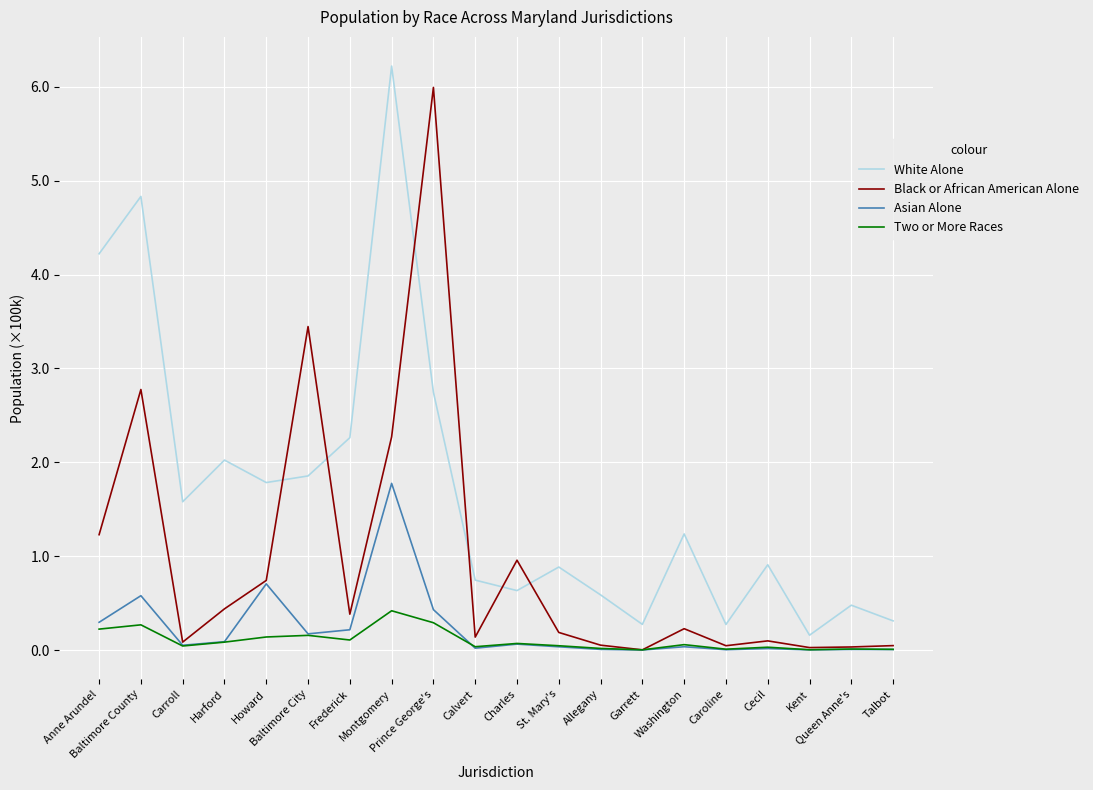

At which label does White Alone reach its minimum?

Kent